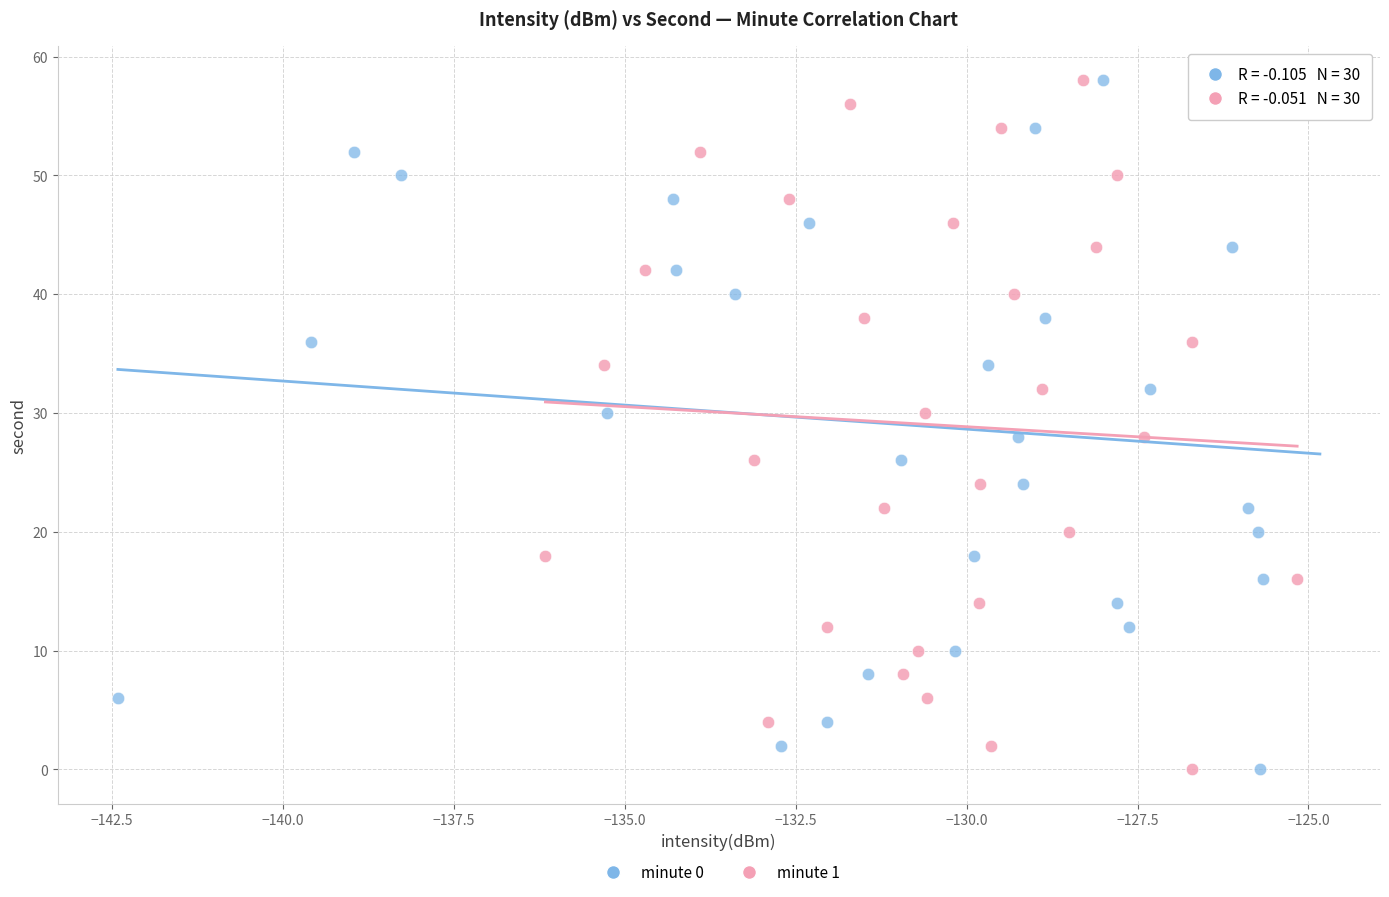

What are all the series names shown in the legend?

minute 0, minute 1